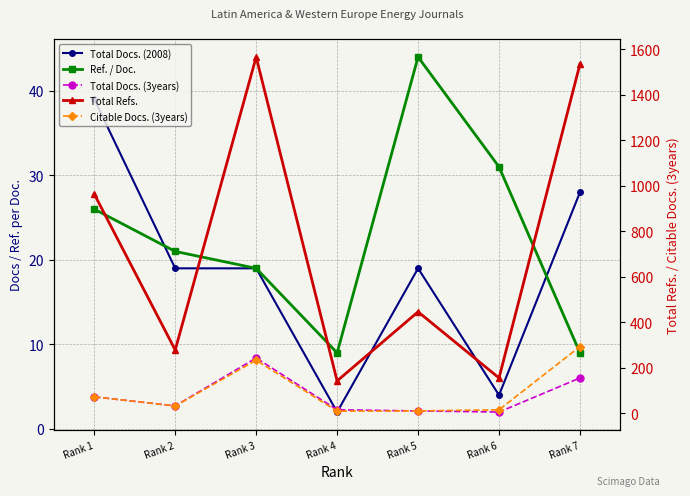

What is the average value of the Total Docs. (3years) series?

76